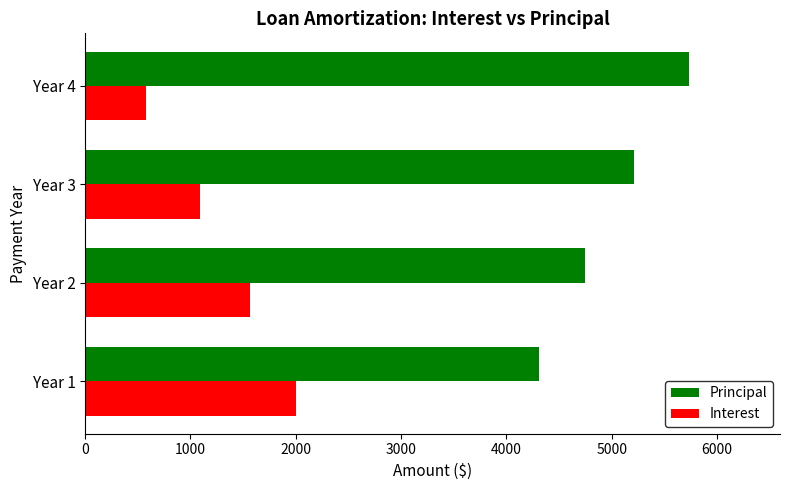

What is the maximum value shown in the chart?

5736.6